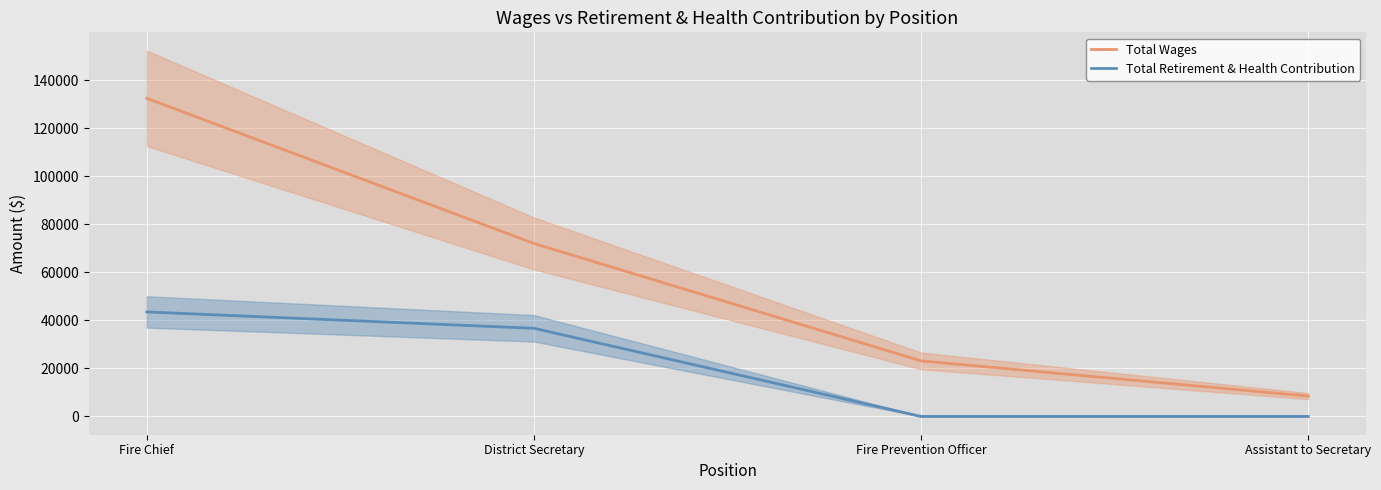

True or false: Total Retirement & Health Contribution and Total Wages intersect in this chart.

False